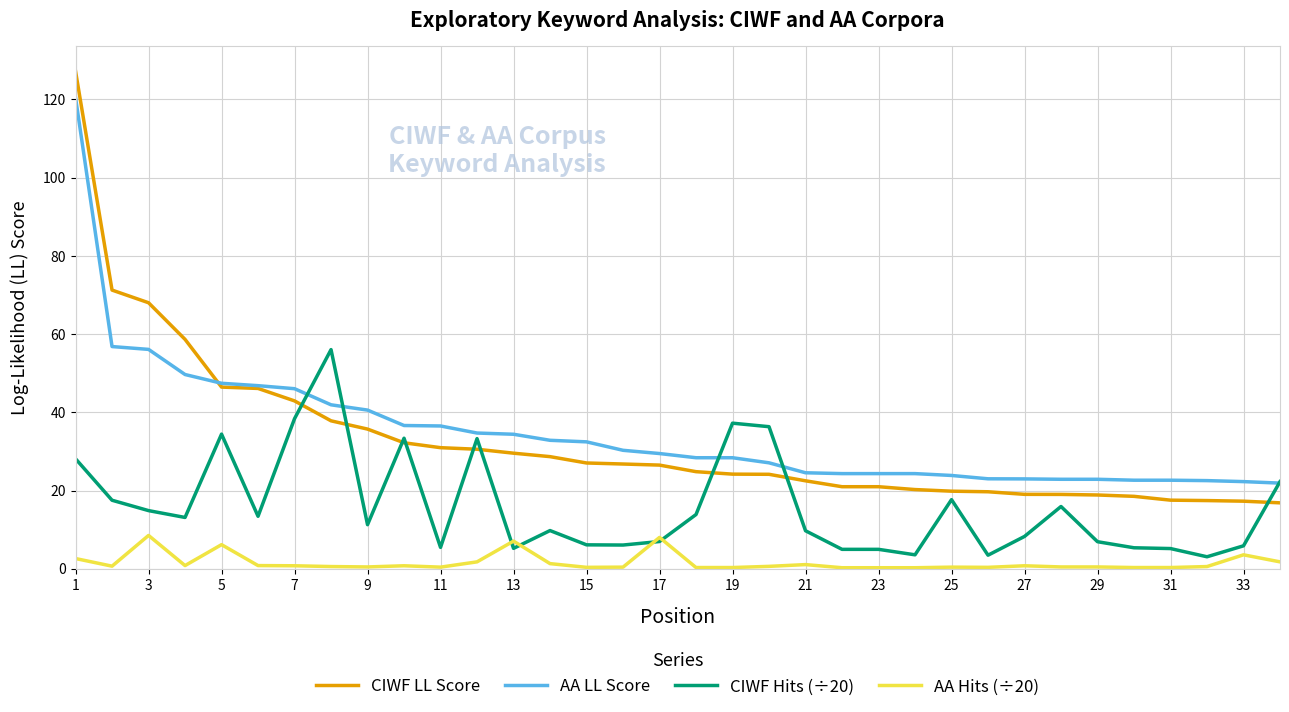

At how many categories does at least one series exceed 121?

1